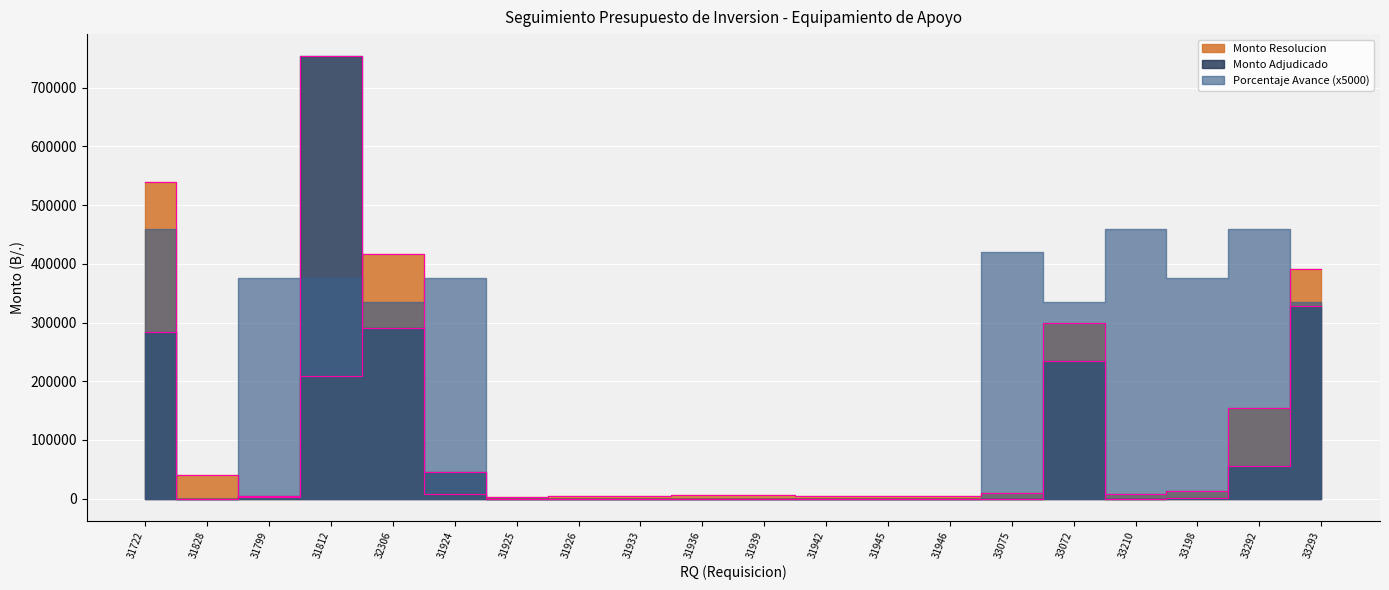

List the labels in order of Monto Adjudicado value, smallest first.

31828, 31925, 31926, 31933, 31936, 31939, 31942, 31945, 31946, 33210, 33075, 33198, 31799, 31924, 33292, 33072, 31722, 32306, 33293, 31812